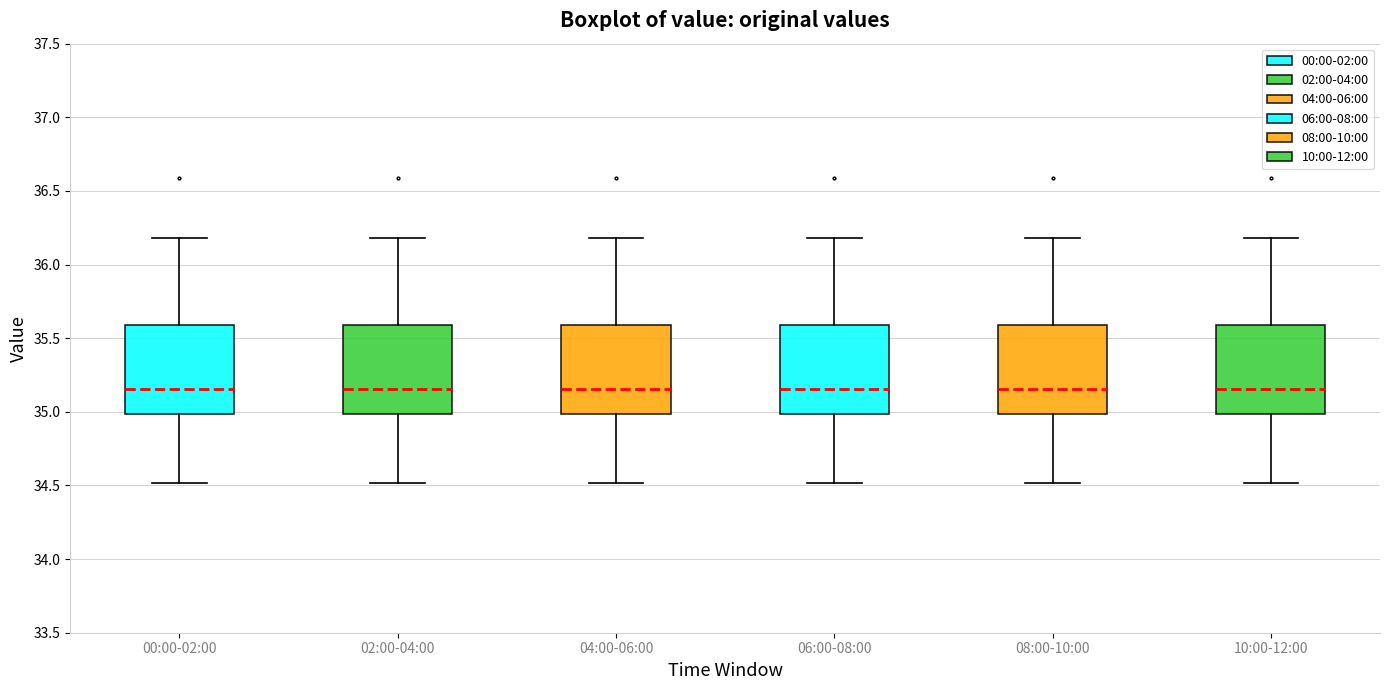

Reading left to right, read every box against the y-axis: the position of its median line, the range the box covers, and the ends of its whiskers. The values are not printed on the chart, so give them approximately, as read against the axis.

00:00-02:00: median 35.15, box 35.00 to 35.60, whiskers 34.50 to 36.20
02:00-04:00: median 35.15, box 35.00 to 35.60, whiskers 34.50 to 36.20
04:00-06:00: median 35.15, box 35.00 to 35.60, whiskers 34.50 to 36.20
06:00-08:00: median 35.15, box 35.00 to 35.60, whiskers 34.50 to 36.20
08:00-10:00: median 35.15, box 35.00 to 35.60, whiskers 34.50 to 36.20
10:00-12:00: median 35.15, box 35.00 to 35.60, whiskers 34.50 to 36.20